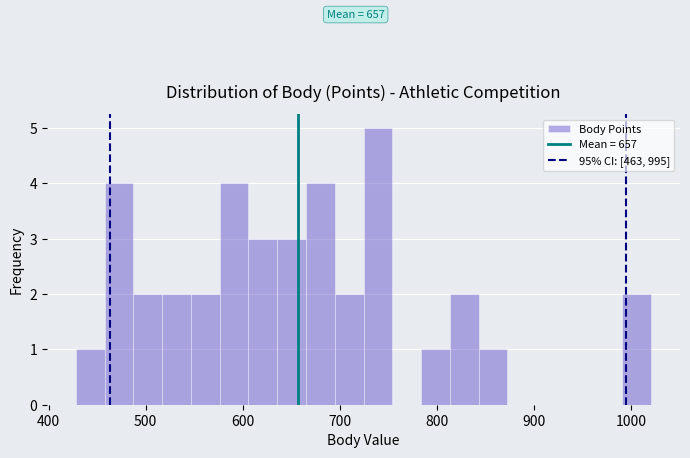

Read against the x-axis, roughly where is the centre of the tallest bar?

740